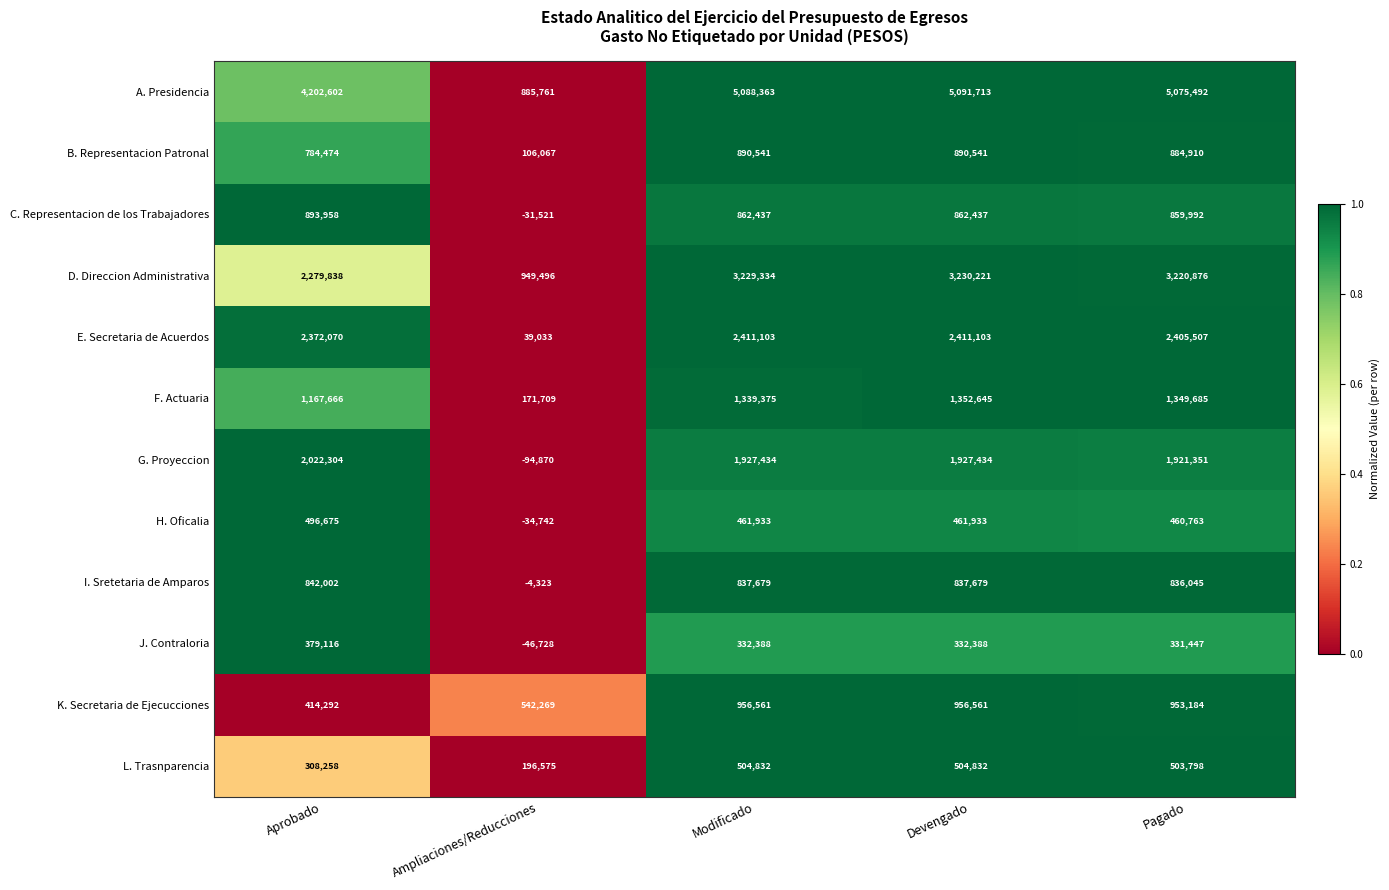

What is the maximum value shown in the chart?

5091713